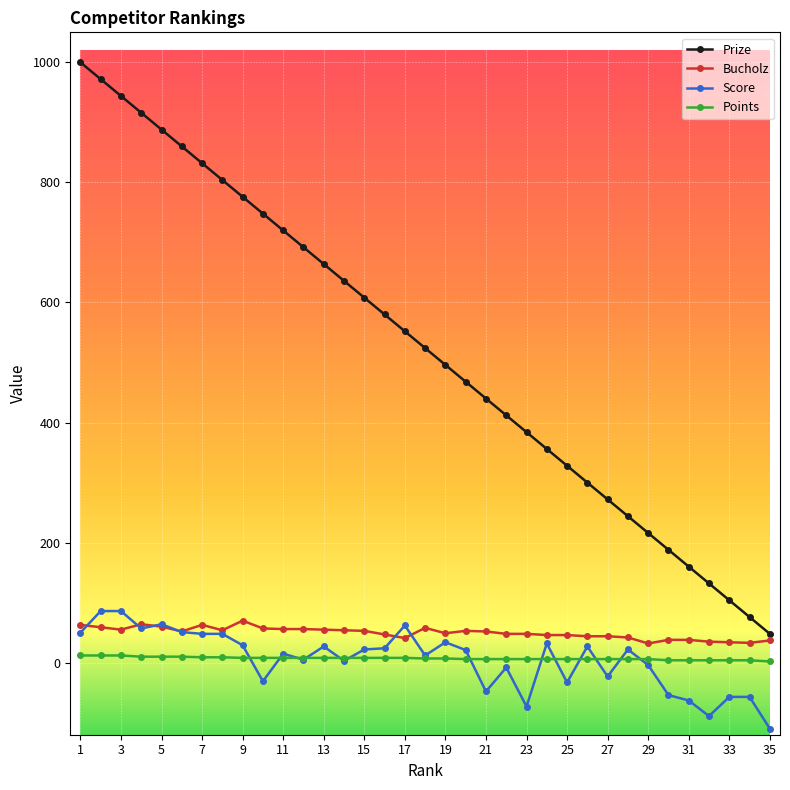

What is the maximum value shown in the chart?

1000